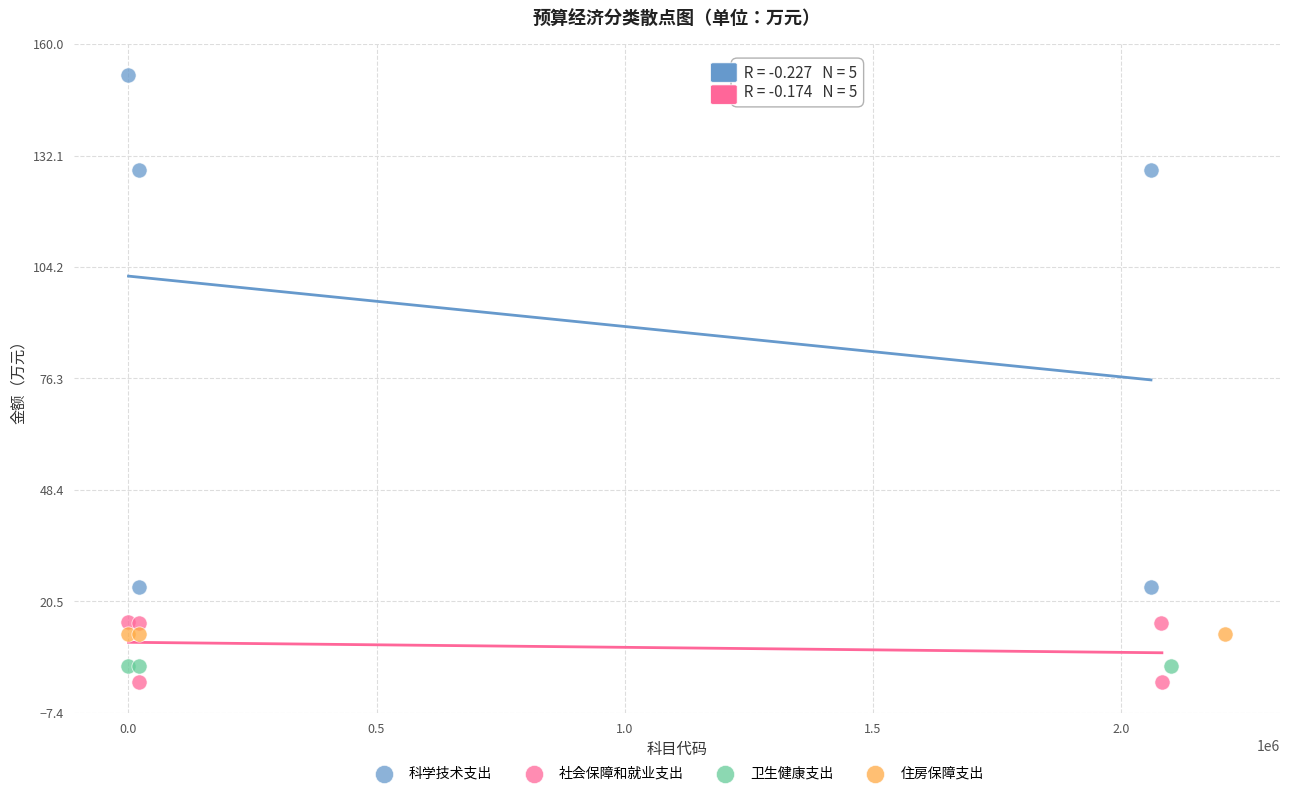

Which series contains the highest Y value?

科学技术支出